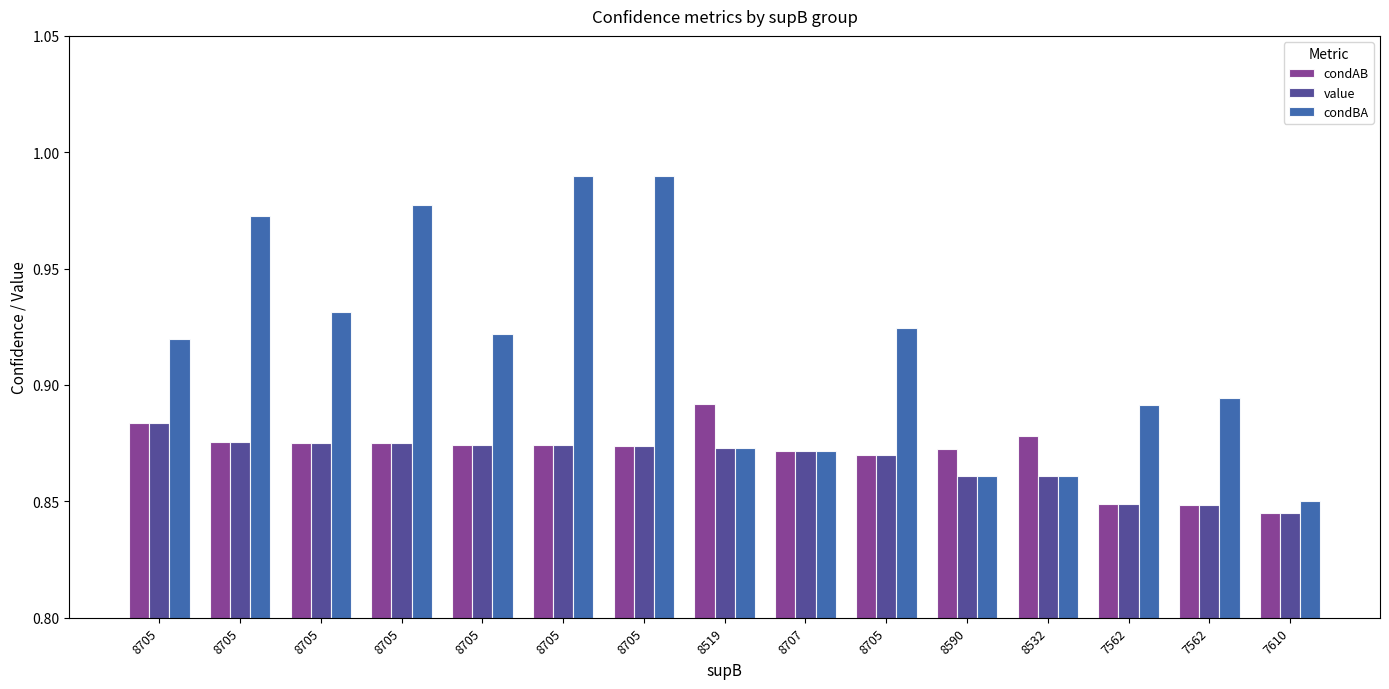

Reading left to right, transcribe all the data shown in this chart.

condAB: 0.9	0.9	0.9	0.9	0.9	0.9	0.9	0.9	0.9	0.9	0.9	0.9	0.8	0.8	0.8
value: 0.9	0.9	0.9	0.9	0.9	0.9	0.9	0.9	0.9	0.9	0.9	0.9	0.8	0.8	0.8
condBA: 0.9	1.0	0.9	1.0	0.9	1.0	1.0	0.9	0.9	0.9	0.9	0.9	0.9	0.9	0.9